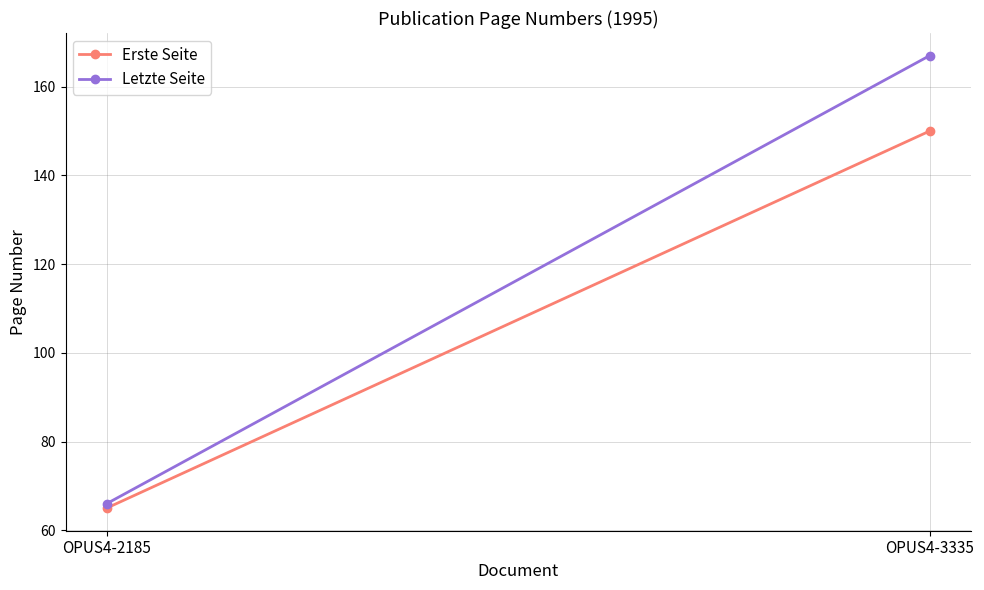

Reading left to right, list all the values displayed in this chart.

Erste Seite: 65	150
Letzte Seite: 66	167